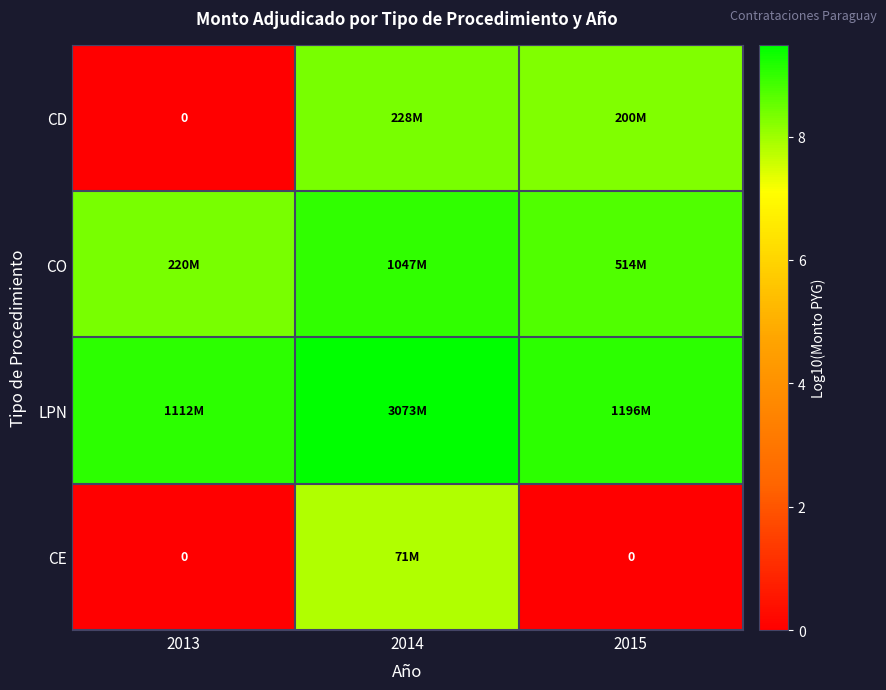

Which has a higher value, 2014 or 2013?

2014